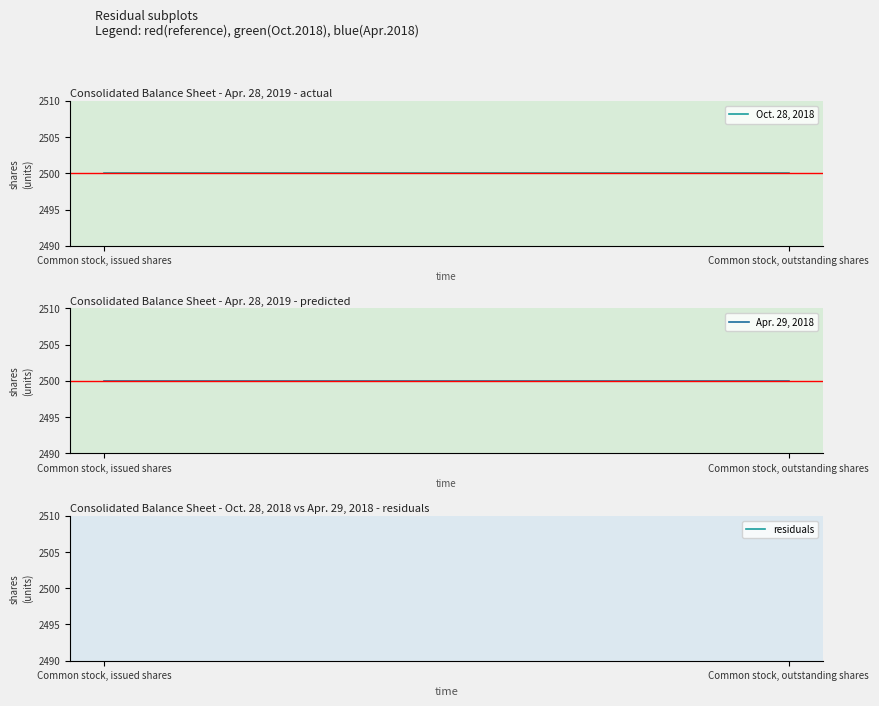

Reading left to right, list all the values displayed in this chart.

Oct. 28, 2018: Common stock, issued shares=2500	Common stock, outstanding shares=2500
Apr. 29, 2018: Common stock, issued shares=2500	Common stock, outstanding shares=2500
residuals: Common stock, issued shares=0	Common stock, outstanding shares=0